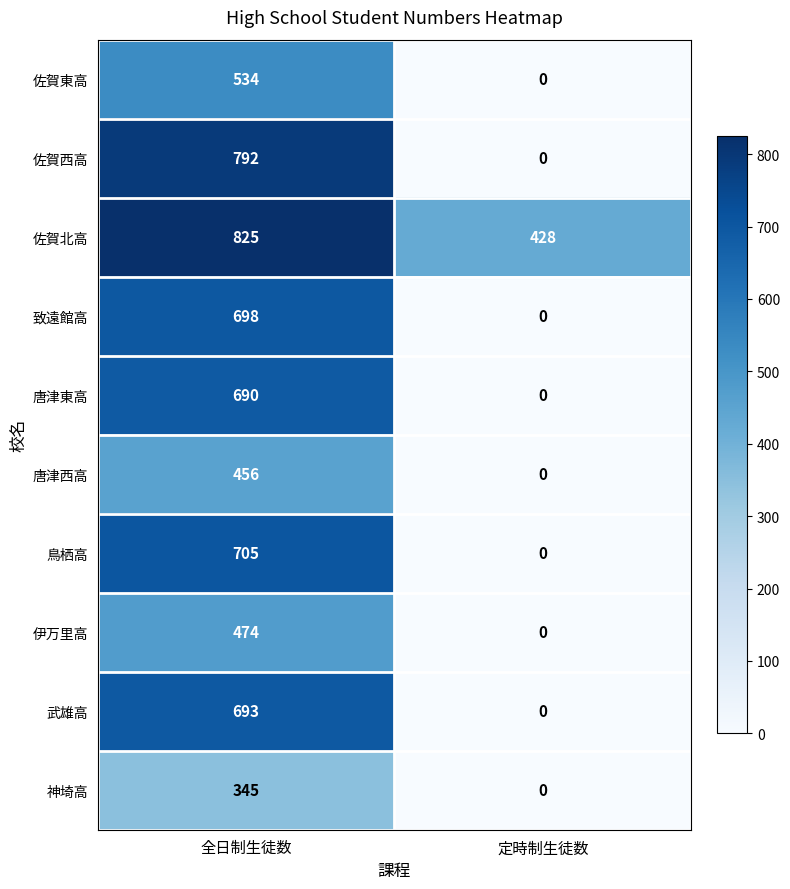

At which category does the chart reach its peak across all series?

全日制生徒数